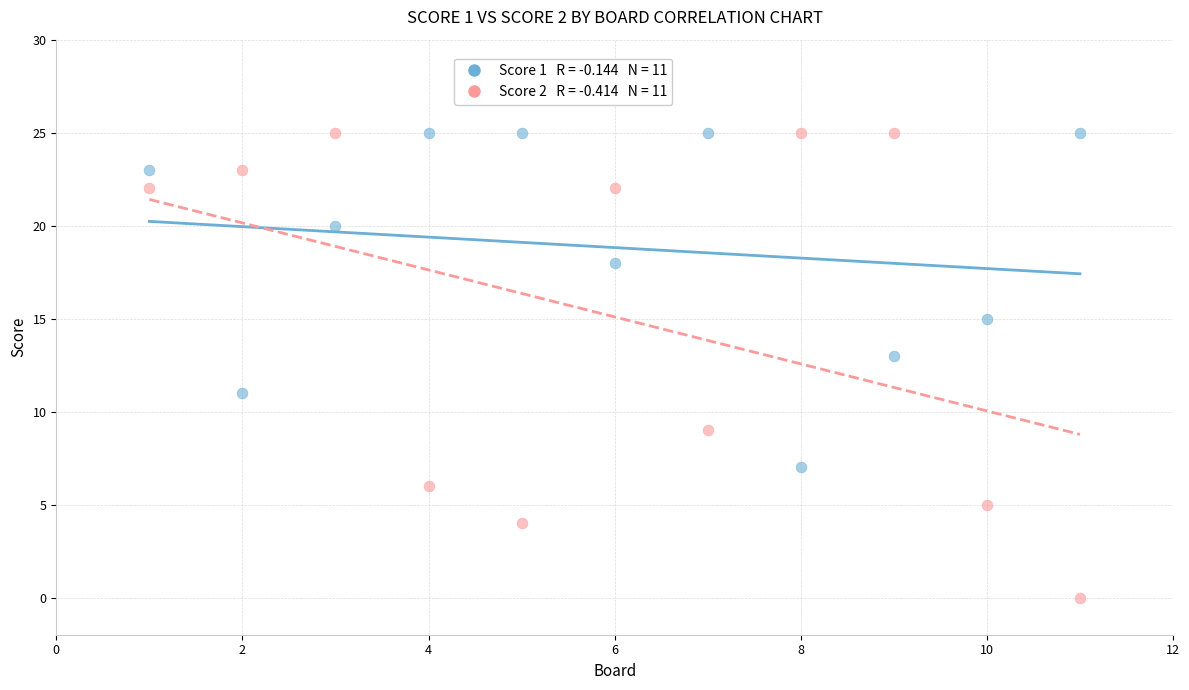

Across all data points, what is the range of Y values (max minus min)?

25